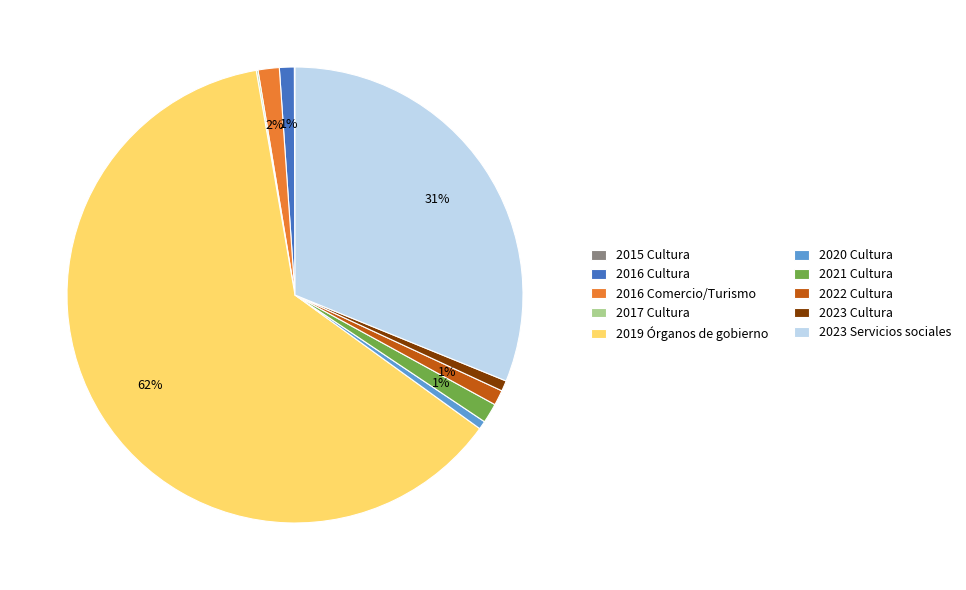

Between 2022 Cultura and 2023 Servicios sociales, which is larger?

2023 Servicios sociales